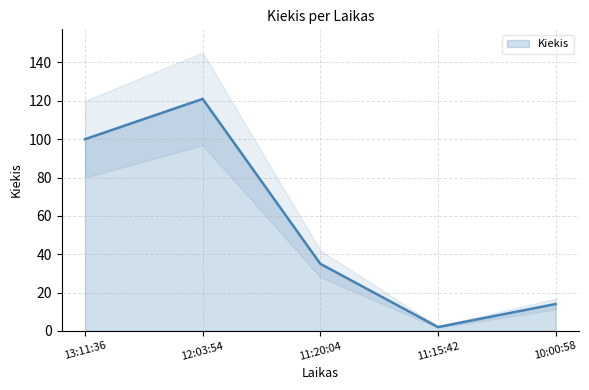

How many lines are shown in the chart?

1